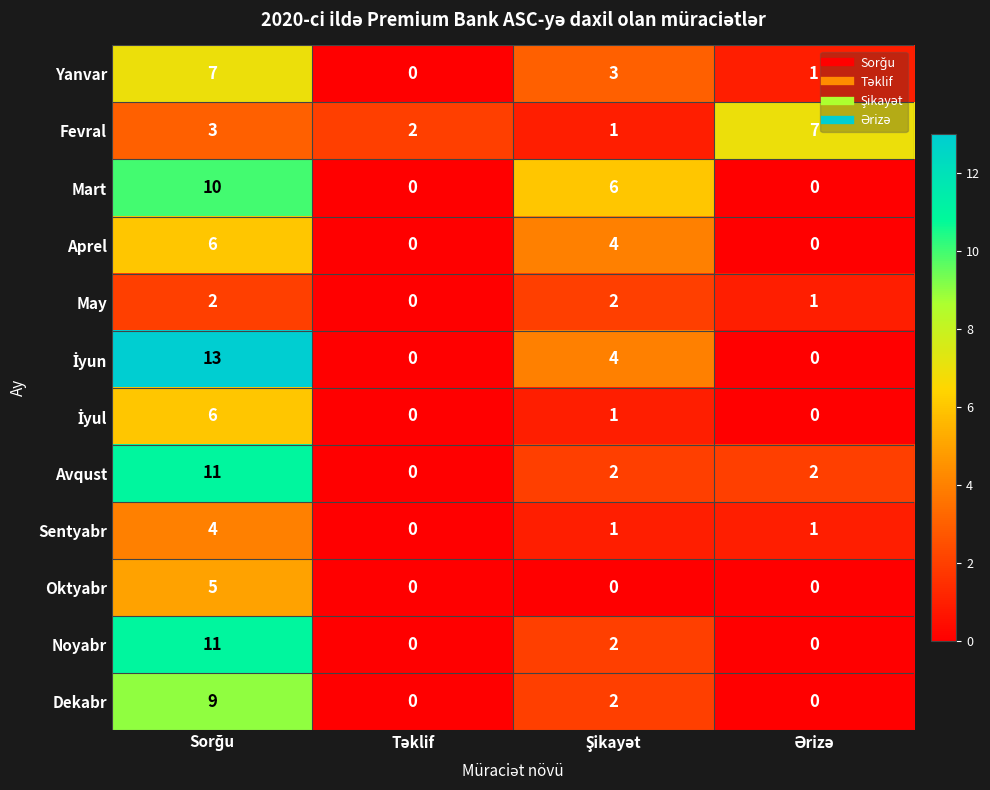

What is the maximum value shown in the chart?

13